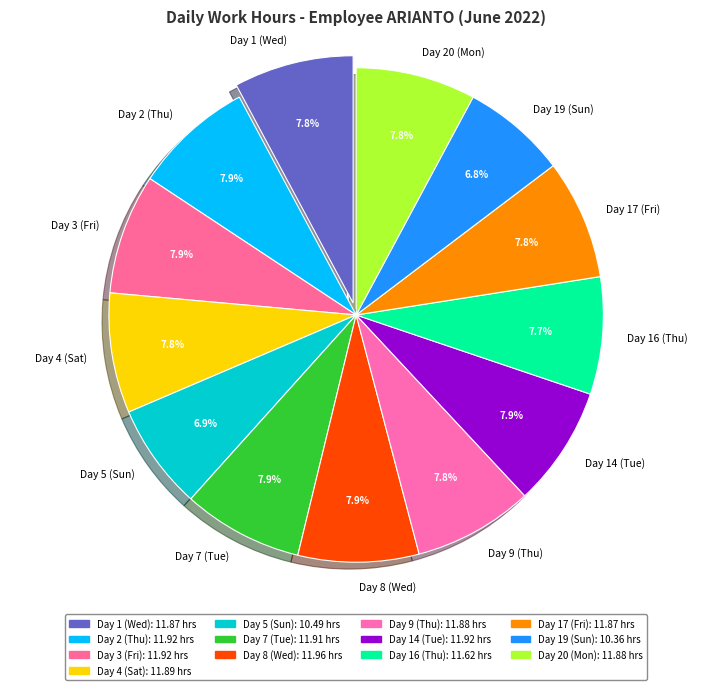

What is the ratio of the value at Day 17 (Fri) to the value at Day 4 (Sat)?

1.0